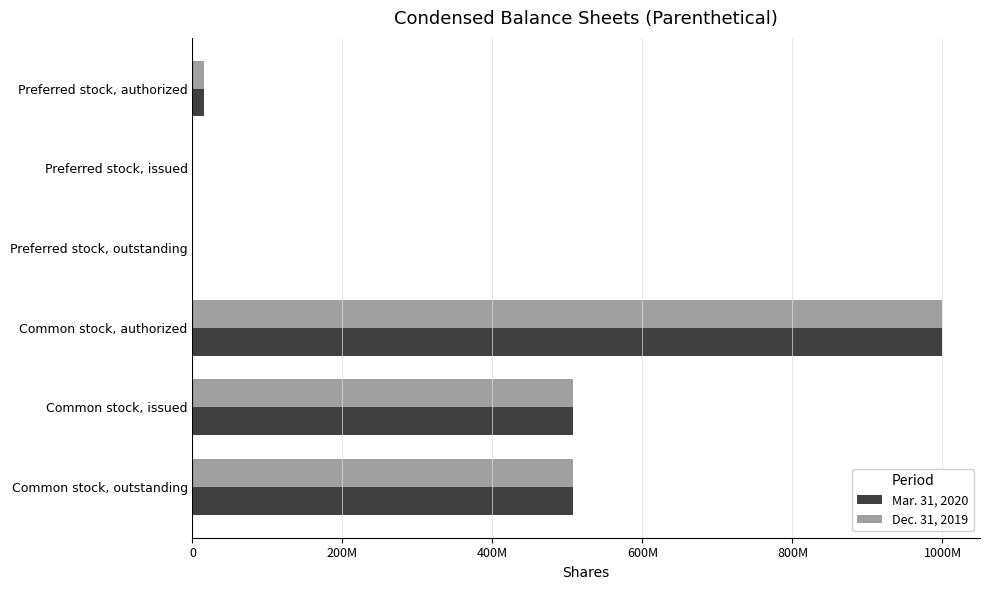

What is the sum of all Dec. 31, 2019 values?

2028797152